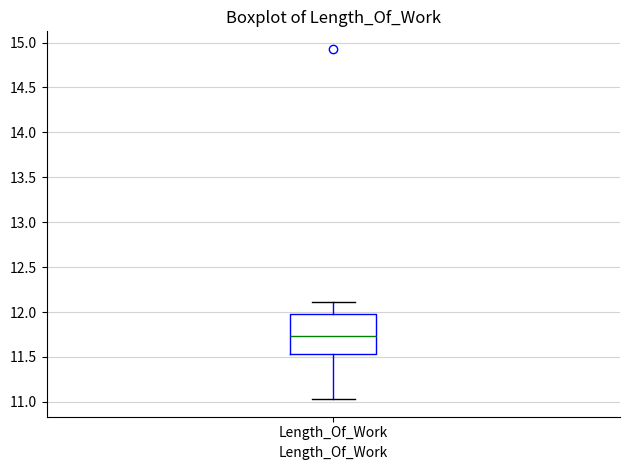

Where does the lower whisker of the box for Length_Of_Work end on the y-axis? The values are not printed on the chart, so give them approximately, as read against the axis.

11.05